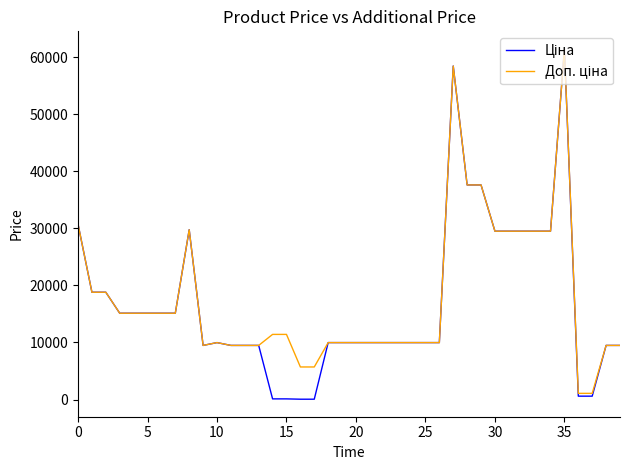

What is the greatest value displayed?

61434.3